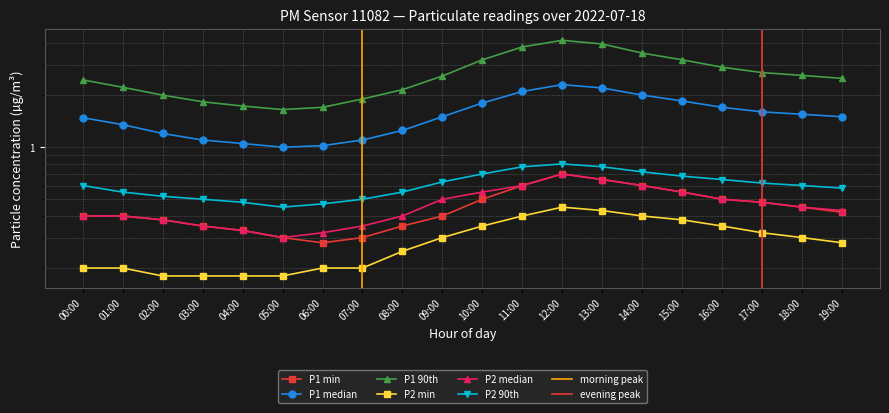

What is the sum of all P1 min values?

8.9